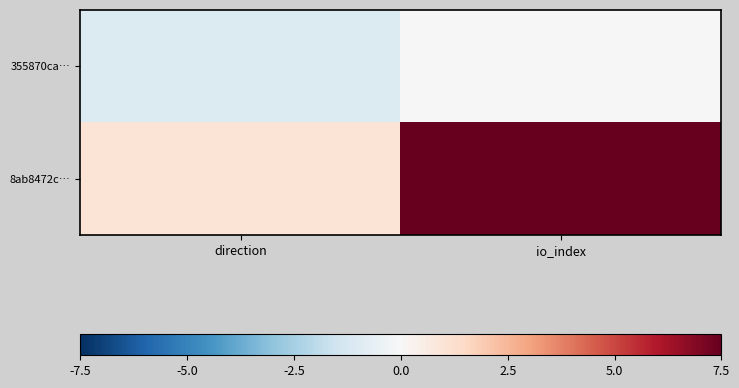

Between io_index and direction, which is larger?

io_index